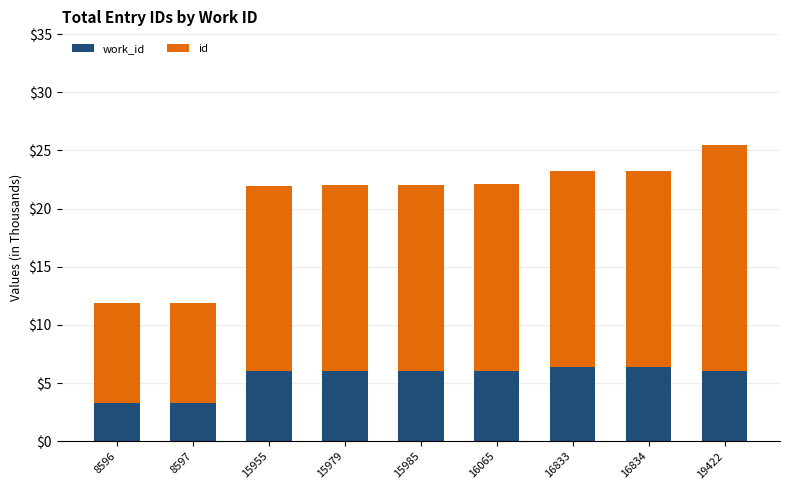

At which category is the sum across all series the highest?

19422